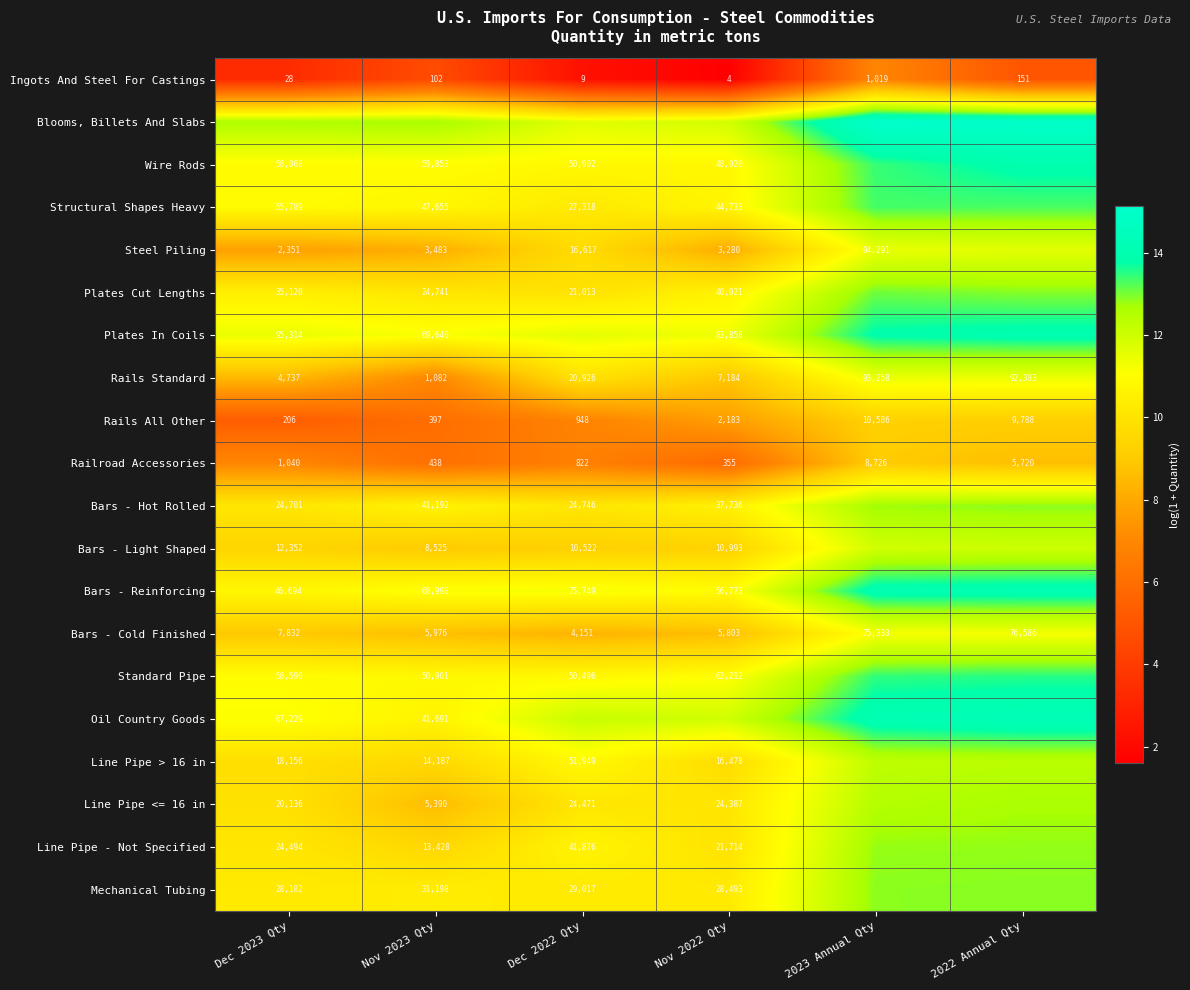

Is the value of Wire Rods at Nov 2023 Qty greater than the value of Steel Piling at Dec 2023 Qty?

Yes